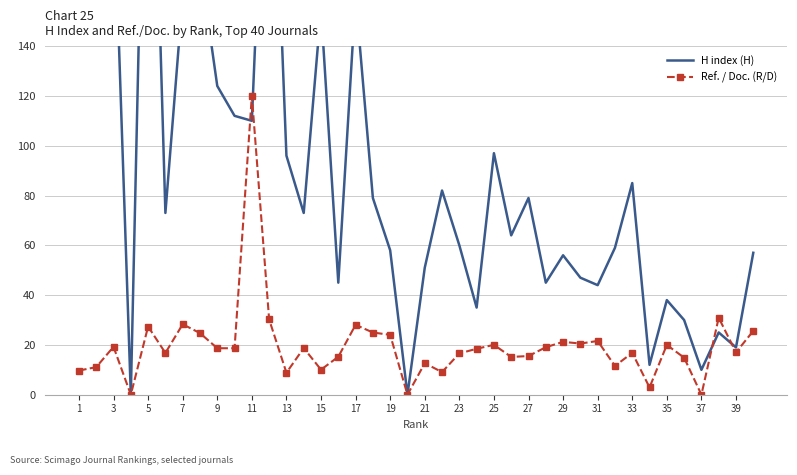

Where is the first local maximum for Ref. / Doc. (R/D)?

3